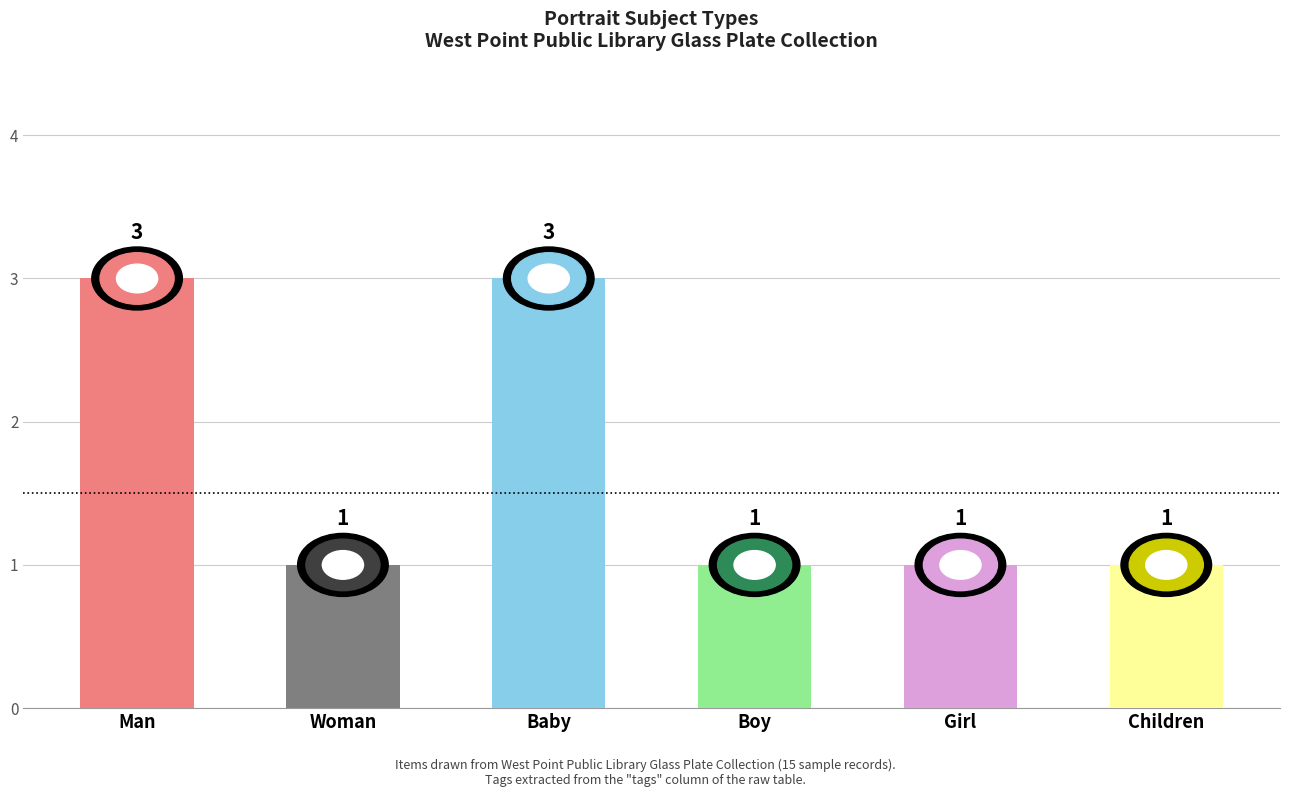

The chart shows a value of 0 at Girl. True or false?

False